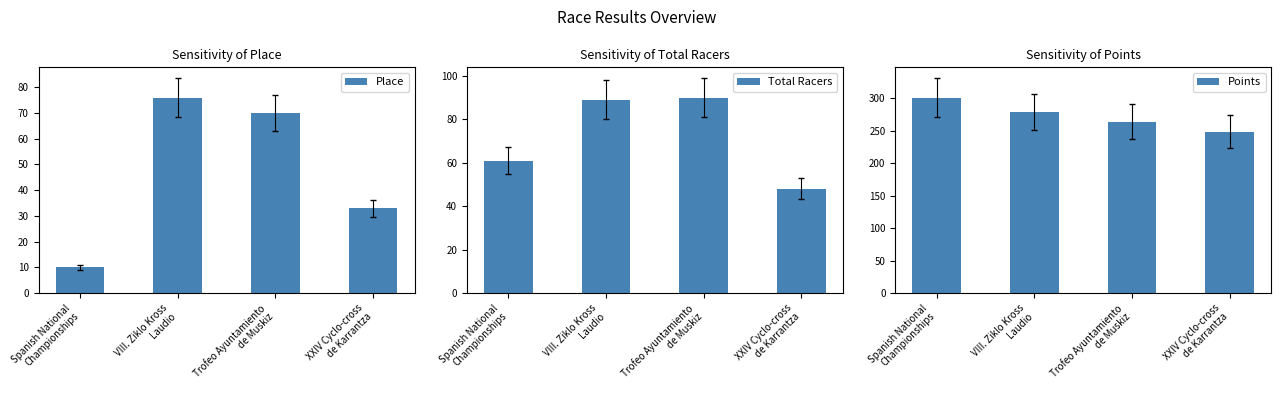

Where does the Place series first go above 70?

VIII. Ziklo Kross
Laudio